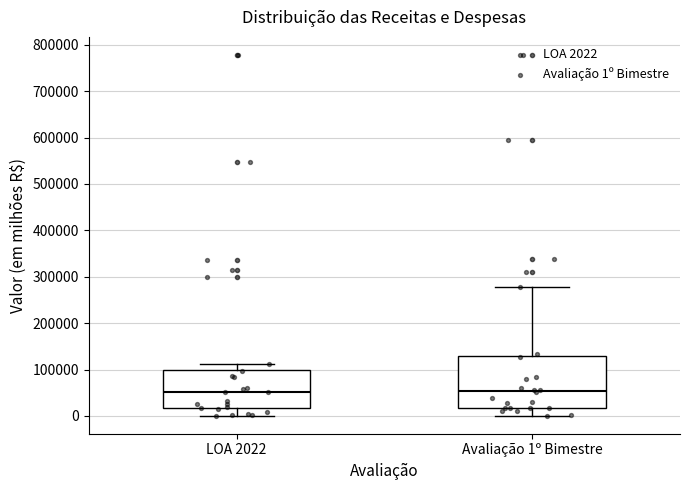

Where does the median line of the box for Avaliação 1º Bimestre sit on the y-axis? The values are not printed on the chart, so give them approximately, as read against the axis.

50000